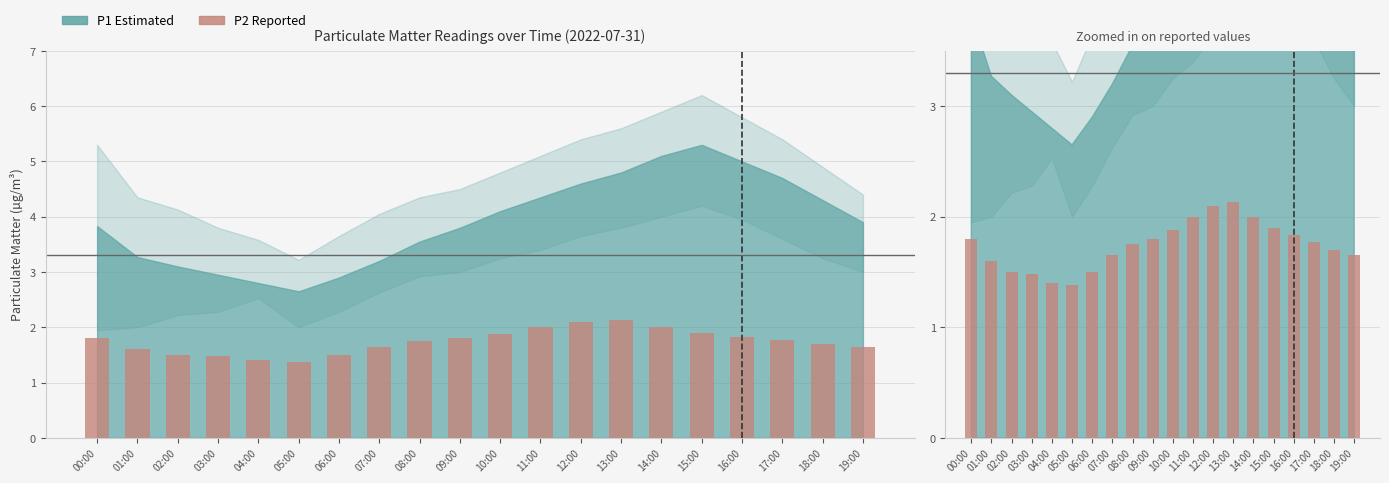

What is the label of the 8th bar from the left?

07:00